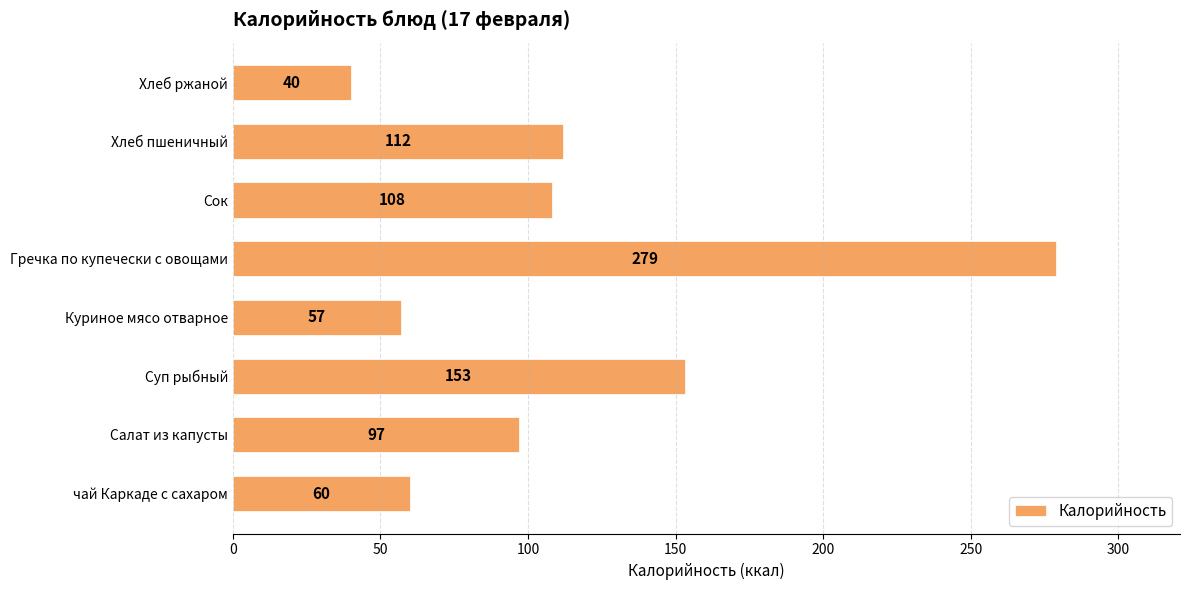

Rank the categories by value from highest to lowest.

Гречка по купечески с овощами, Суп рыбный, Хлеб пшеничный, Сок, Салат из капусты, чай Каркаде с сахаром, Куриное мясо отварное, Хлеб ржаной